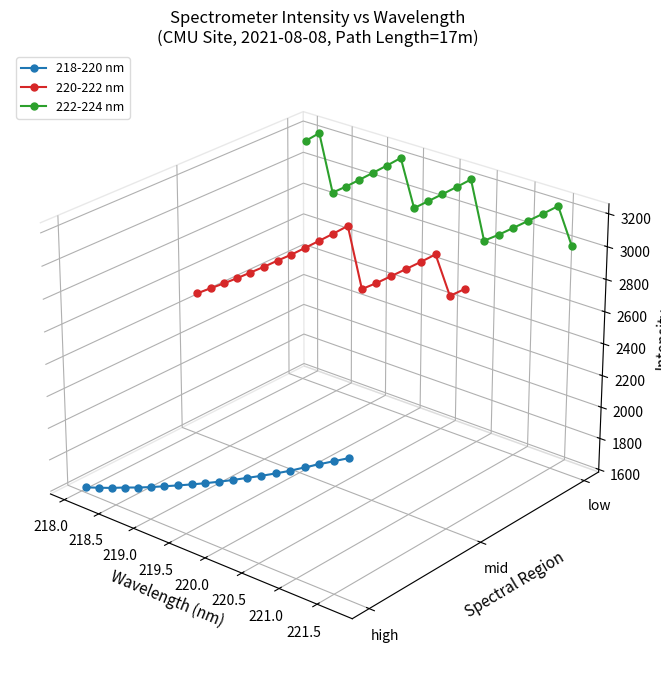

How many lines are shown in the chart?

3